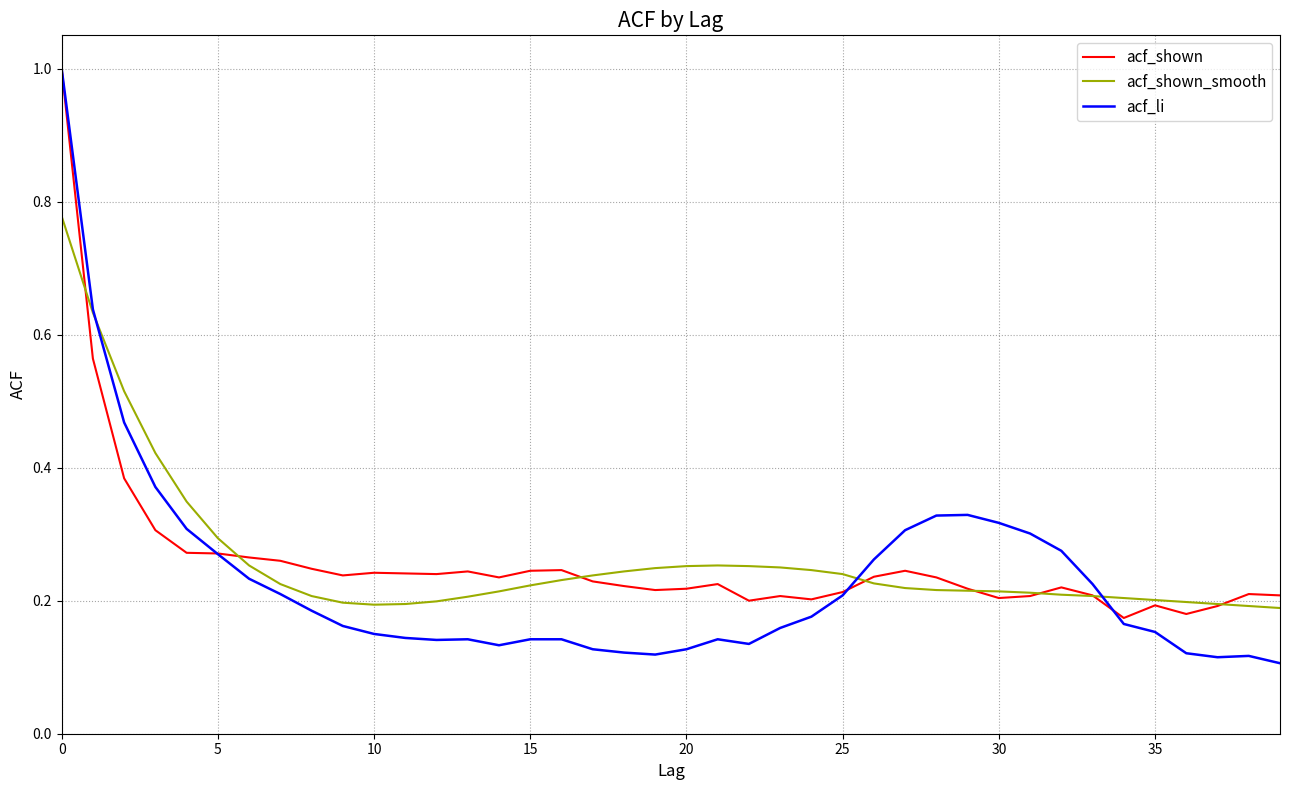

What is the maximum value shown in the chart?

1.0